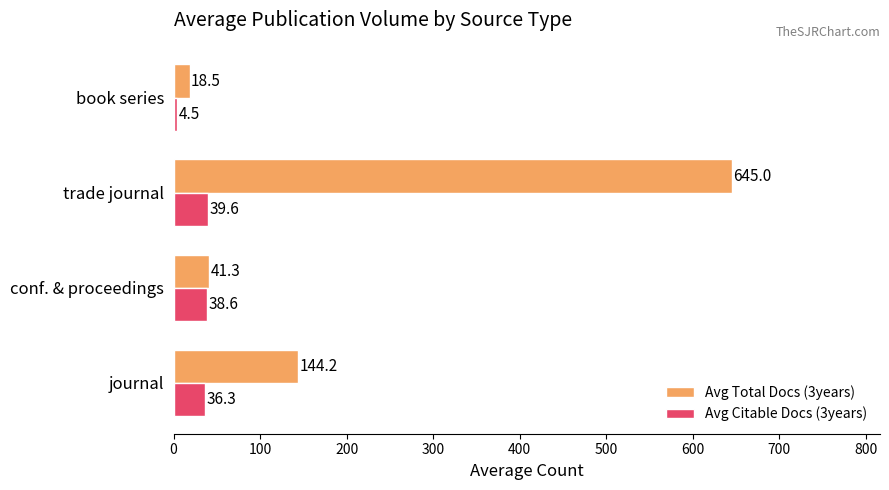

How many values in the Avg Total Docs (3years) series are below 144?

2